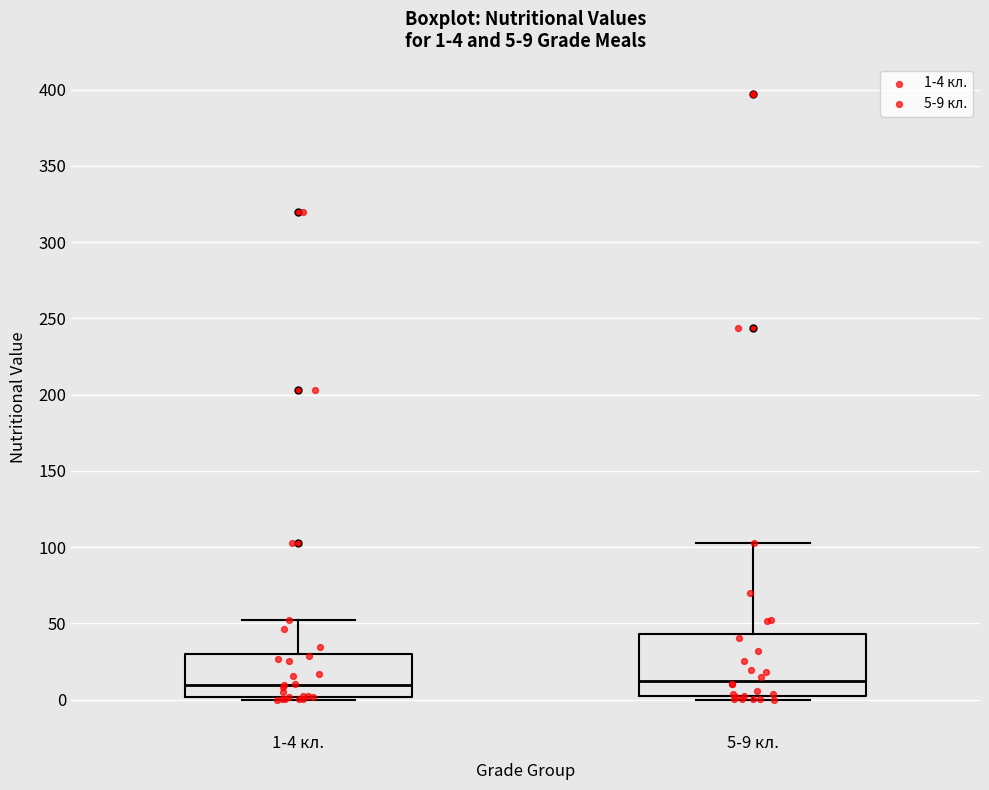

Comparing the boxes themselves (not the whiskers), which one is the tallest?

5-9 кл.